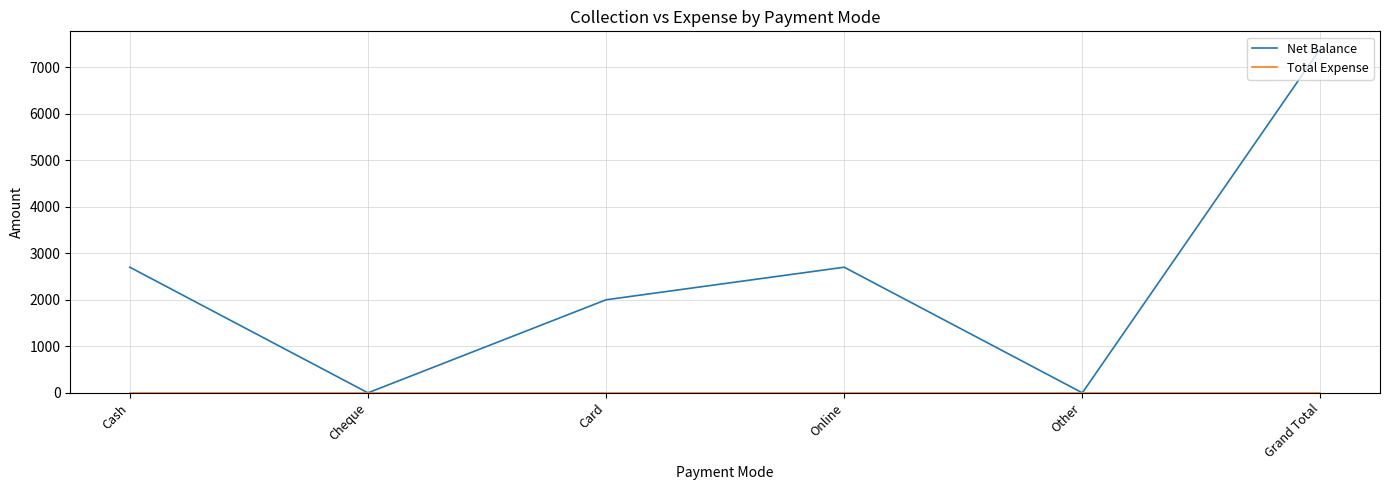

What is the greatest value displayed?

7400